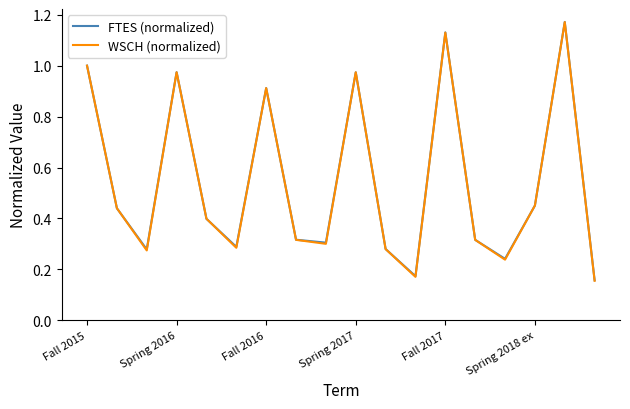

Which series has the largest range (max minus min)?

WSCH (normalized)